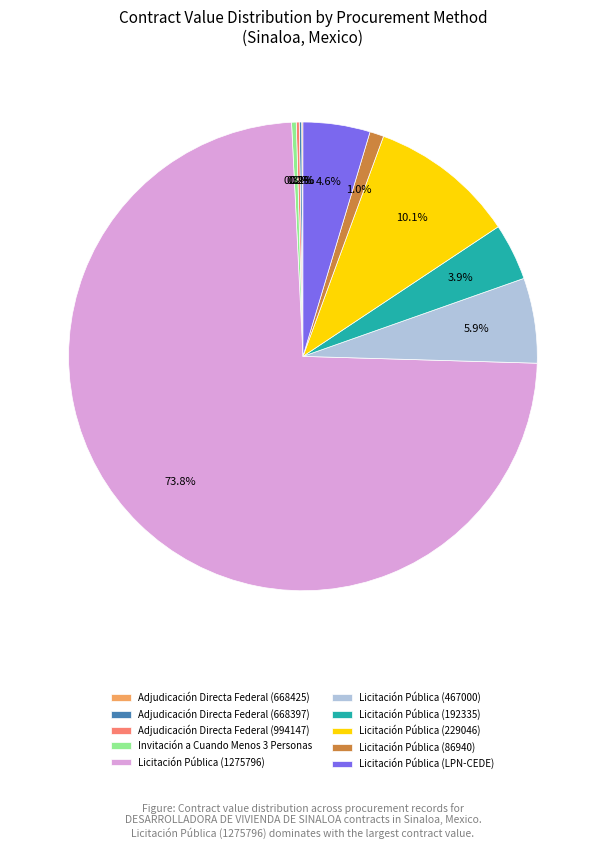

Which category has the biggest portion of the pie?

Licitación Pública (1275796)